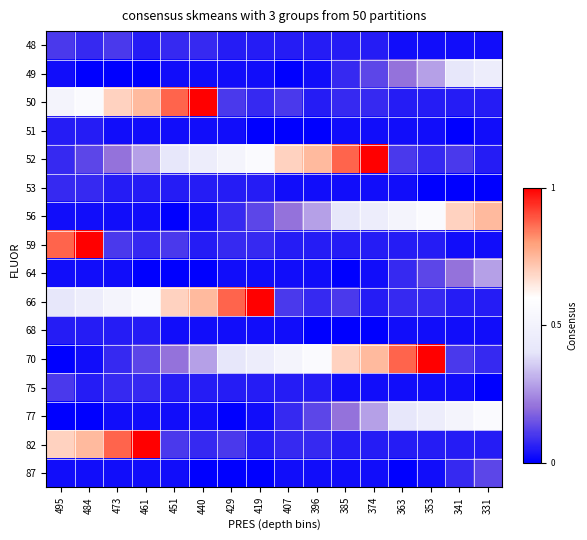

Which series has the widest spread of values?

70